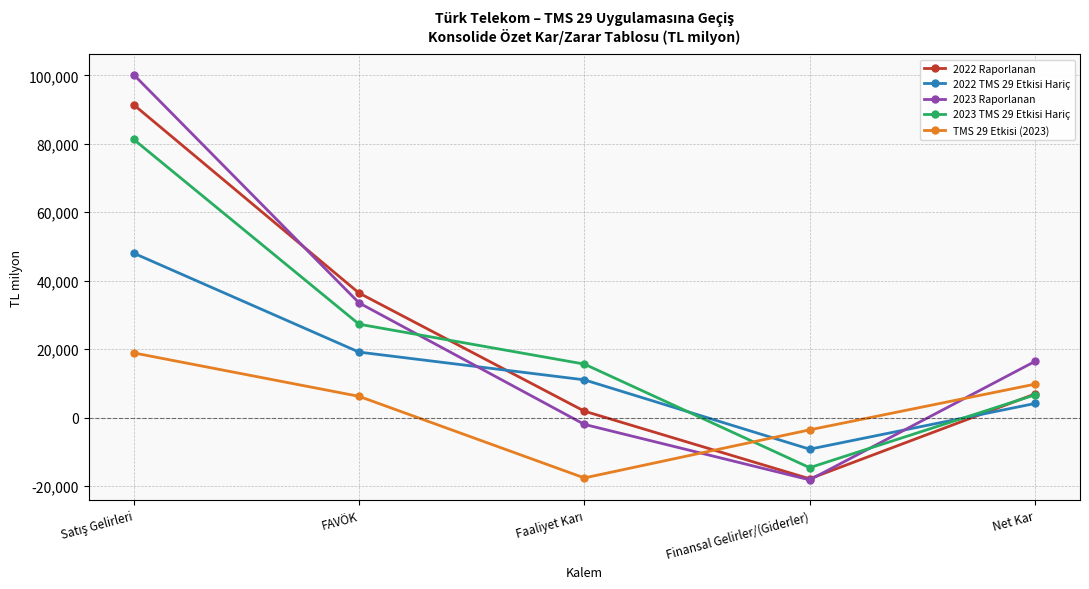

What are all the series names shown in the legend?

2022 Raporlanan, 2022 TMS 29 Etkisi Hariç, 2023 Raporlanan, 2023 TMS 29 Etkisi Hariç, TMS 29 Etkisi (2023)